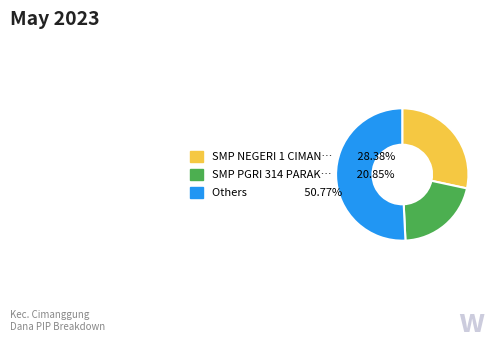

Is there a majority slice in this chart?

Yes